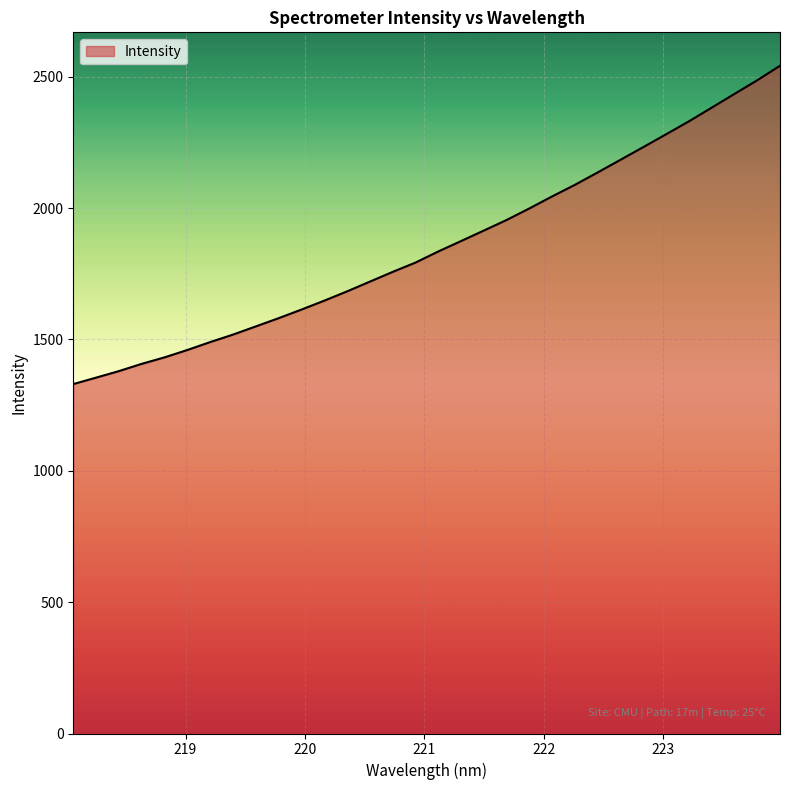

Count the number of values greater than 1834.

16